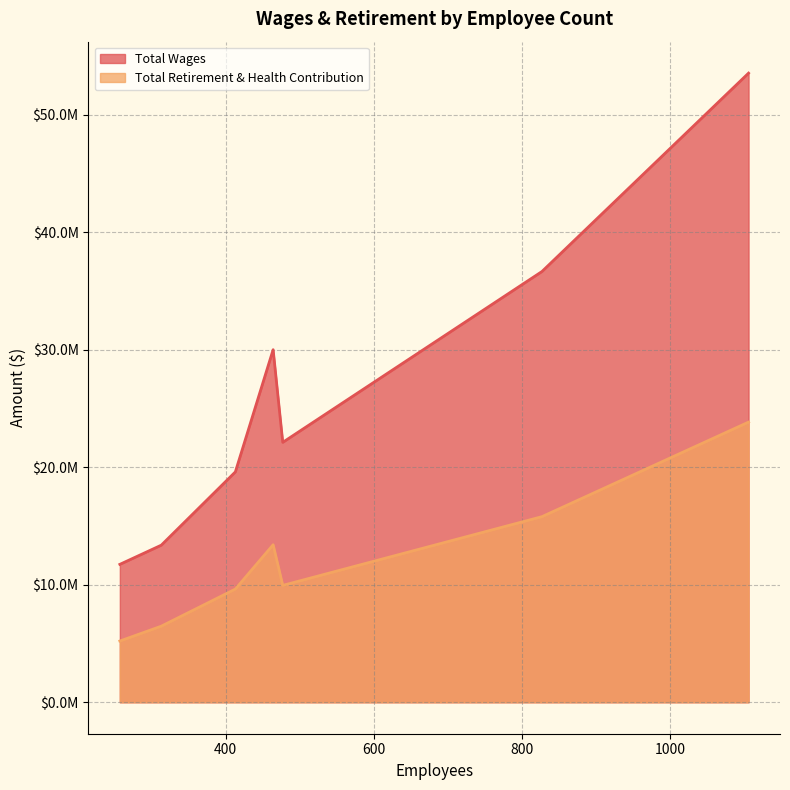

Which series has the largest total across all categories?

Total Wages